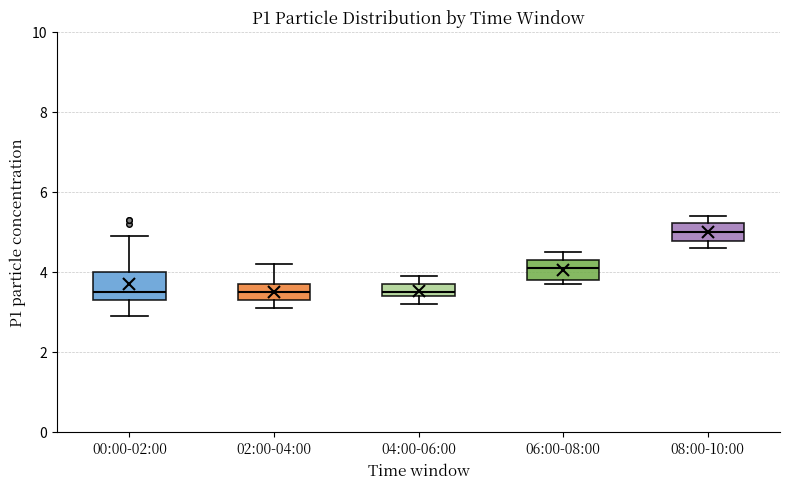

Reading left to right, transcribe this box plot: for each box, give where its median line is, the range the box spans, and where its two whiskers end, as read against the y-axis. The values are not printed on the chart, so give them approximately, as read against the axis.

00:00-02:00: median 3.6, box 3.4 to 4.0, whiskers 3.0 to 5.0
02:00-04:00: median 3.6, box 3.4 to 3.8, whiskers 3.2 to 4.2
04:00-06:00: median 3.6, box 3.4 to 3.8, whiskers 3.2 to 4.0
06:00-08:00: median 4.2, box 3.8 to 4.4, whiskers 3.8 (just below the box's lower edge) to 4.6
08:00-10:00: median 5.0, box 4.8 to 5.2, whiskers 4.6 to 5.4